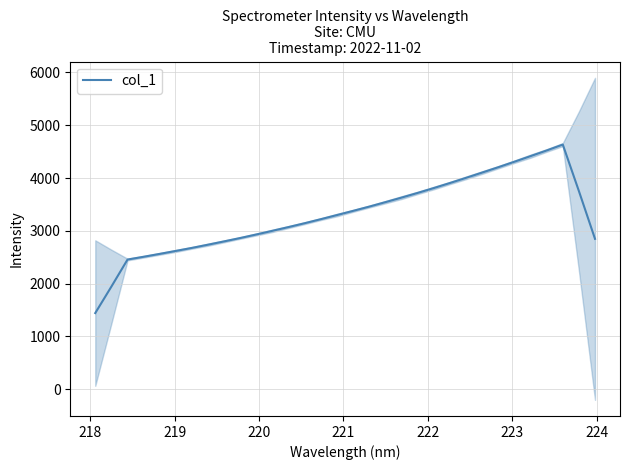

What is the lowest value of the col_1 series?

1441.3